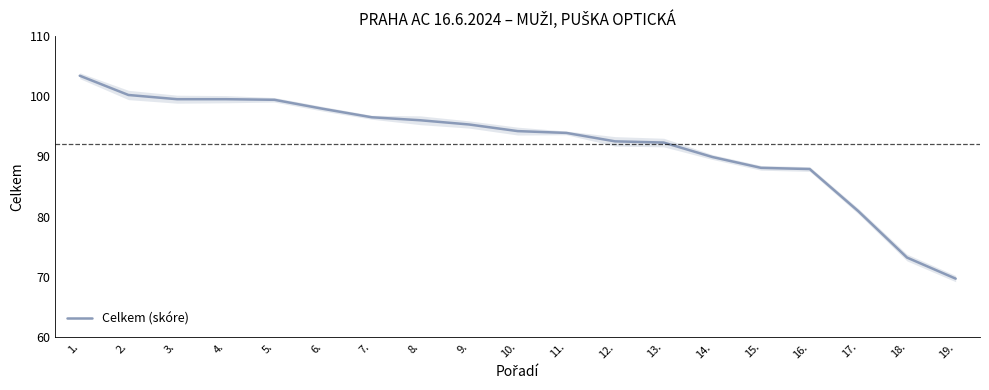

Reading right to left, what are all the values shown in this chart?

19.=69.7	18.=73.2	17.=80.9	16.=87.9	15.=88.1	14.=89.9	13.=92.3	12.=92.5	11.=93.9	10.=94.2	9.=95.3	8.=96.0	7.=96.5	6.=97.9	5.=99.4	4.=99.5	3.=99.5	2.=100.2	1.=103.4